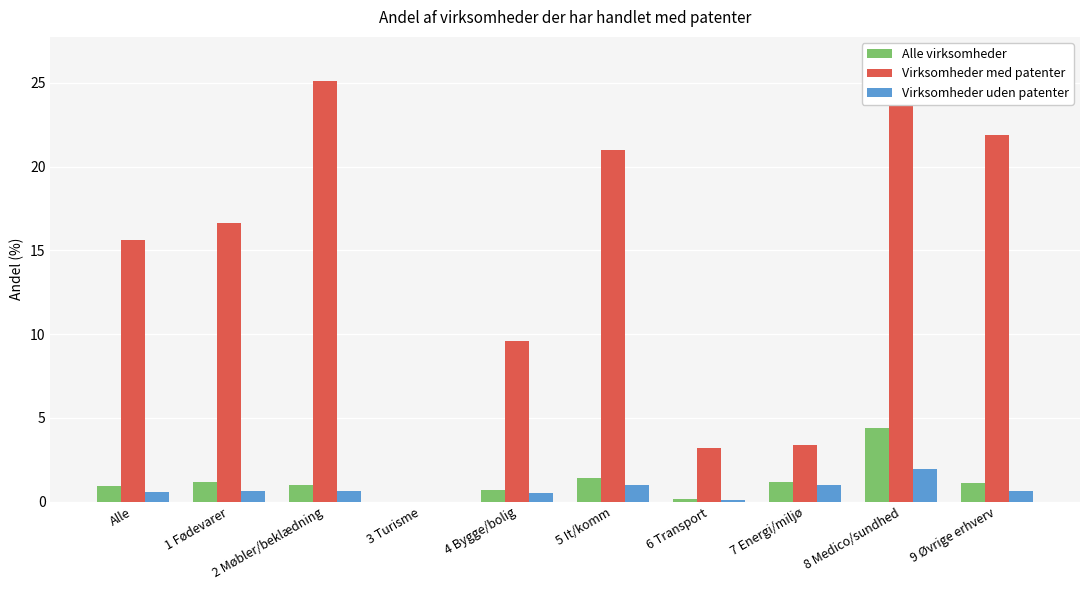

The value of Virksomheder med patenter at 5 It/komm is 21.0. True or false?

True